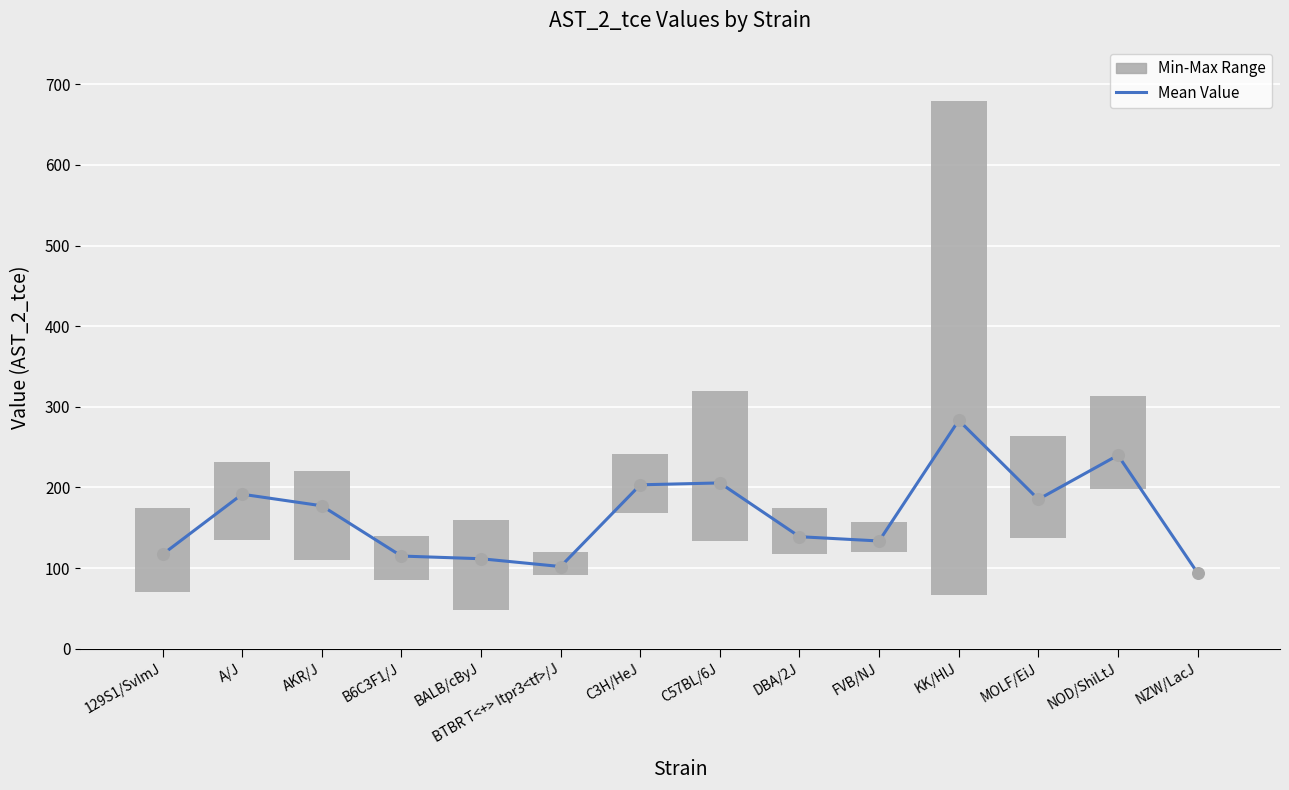

What is the total value across all series at BTBR T<+> Itpr3<tf>/J?

131.0